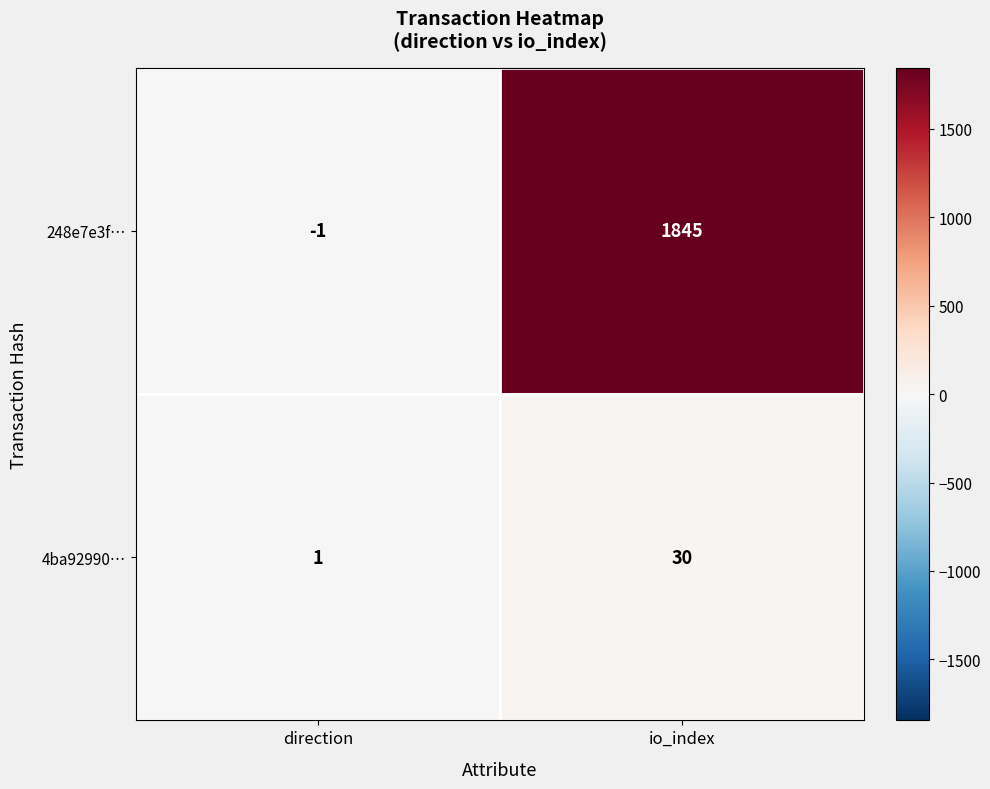

Which series has the largest total across all categories?

248e7e3f…